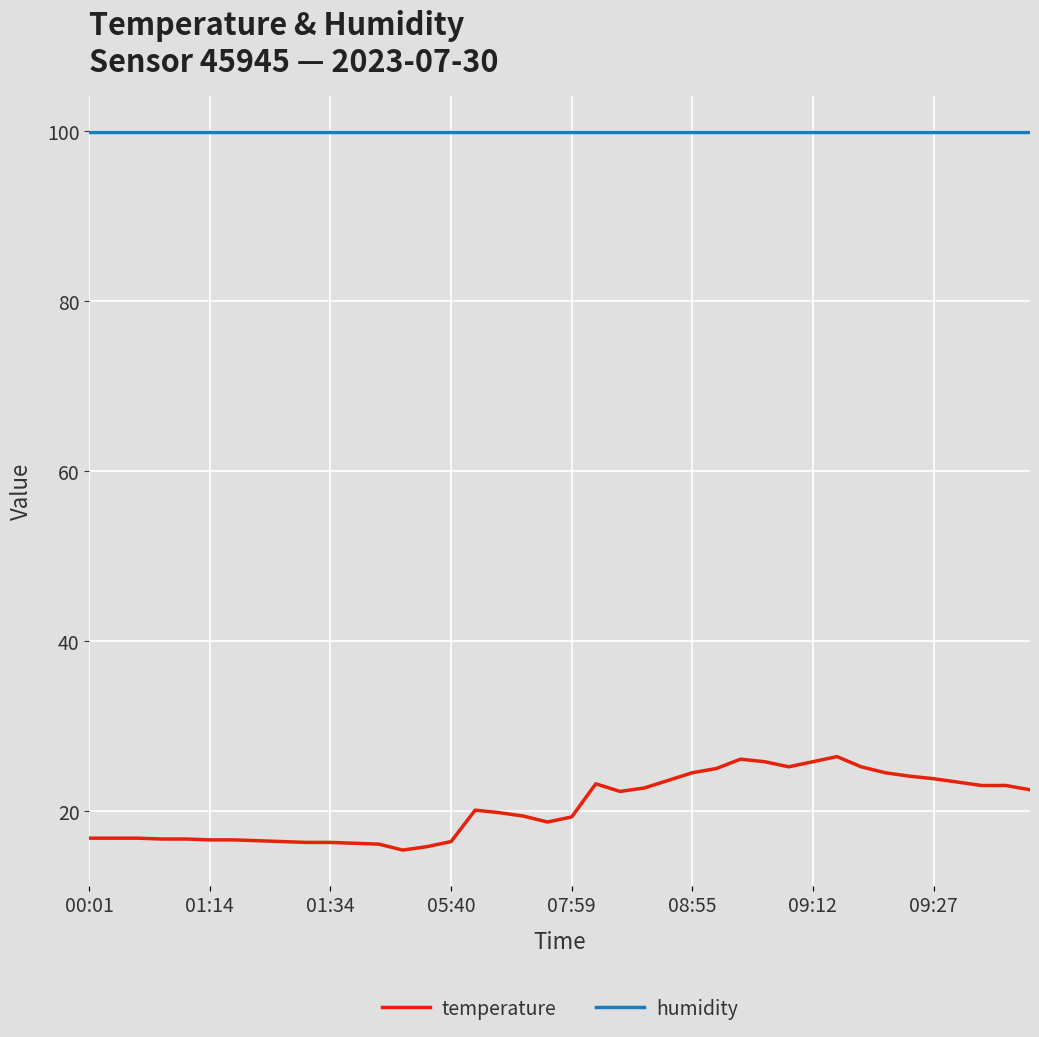

What is the difference between the second highest and minimum values in the temperature series?

10.7